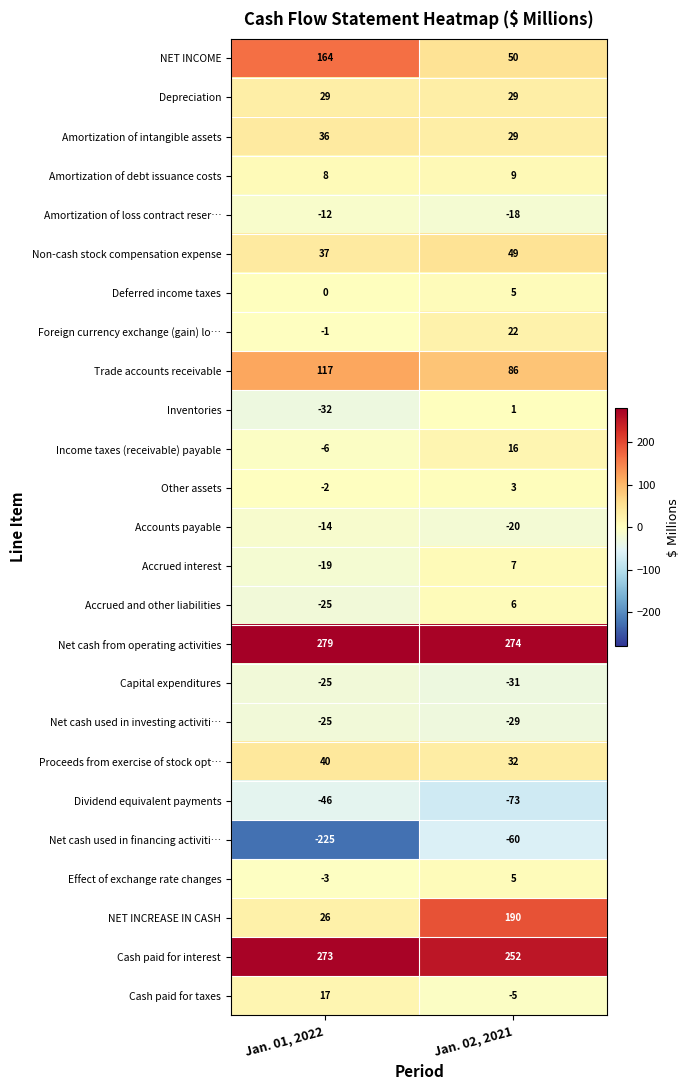

What is the difference between the highest and lowest values at Jan. 01, 2022?

504